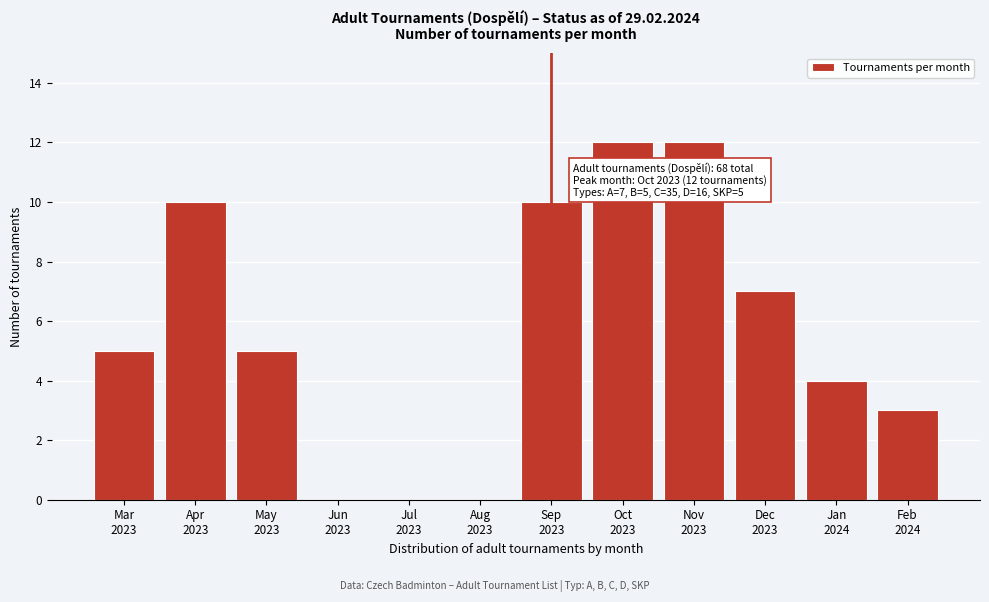

What is the greatest value displayed?

12